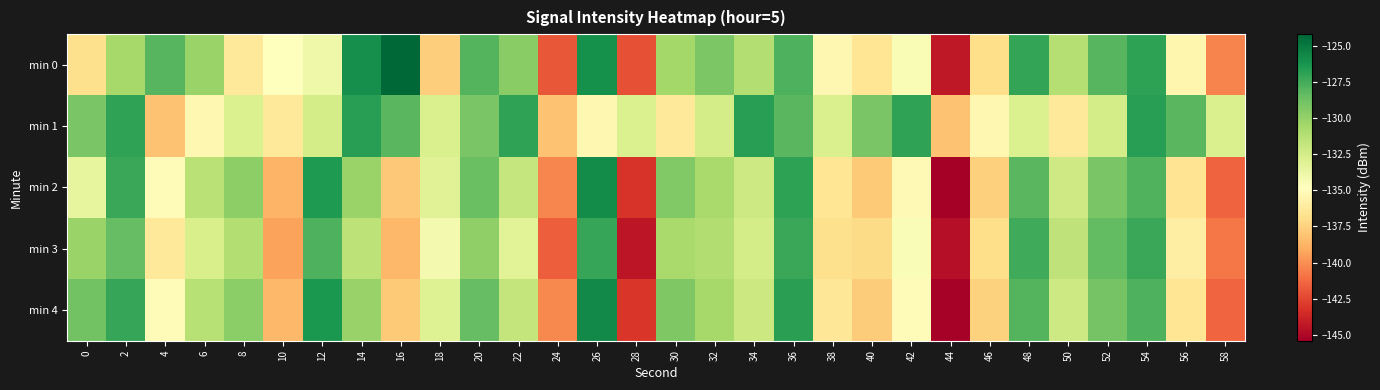

Which series has the largest range (max minus min)?

min 0